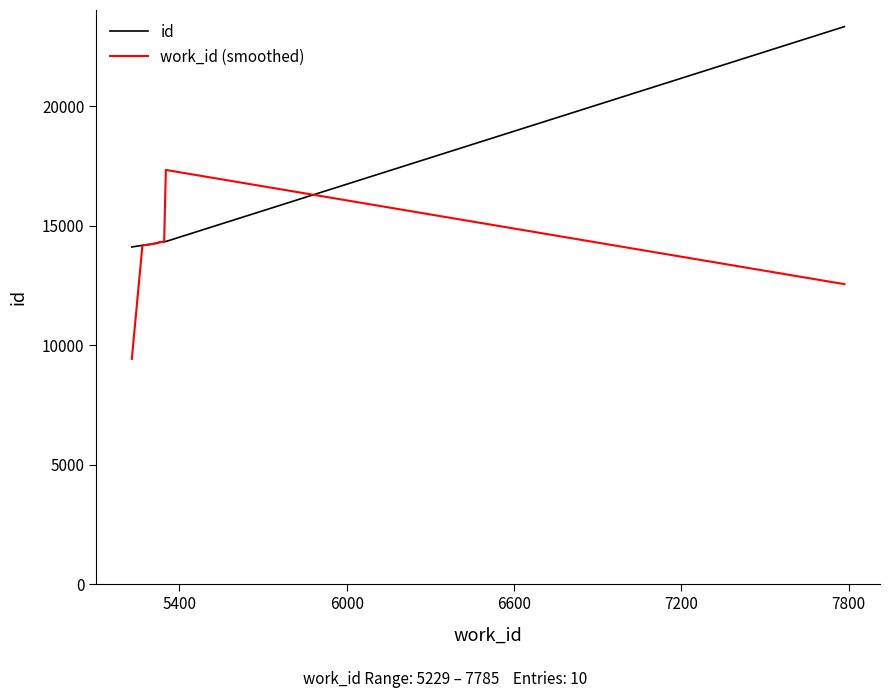

Which series has the widest spread of values?

id